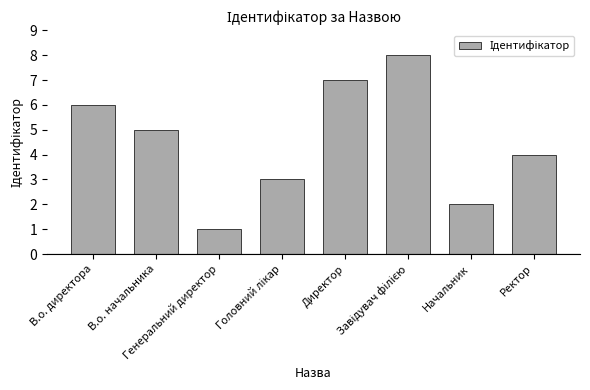

How many data points does each series have?

8